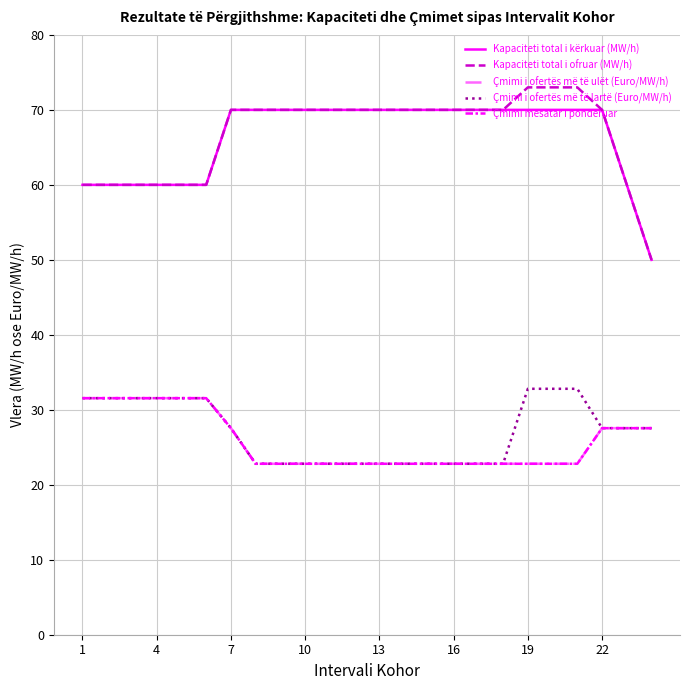

Is this an area chart (filled region under the line)?

No